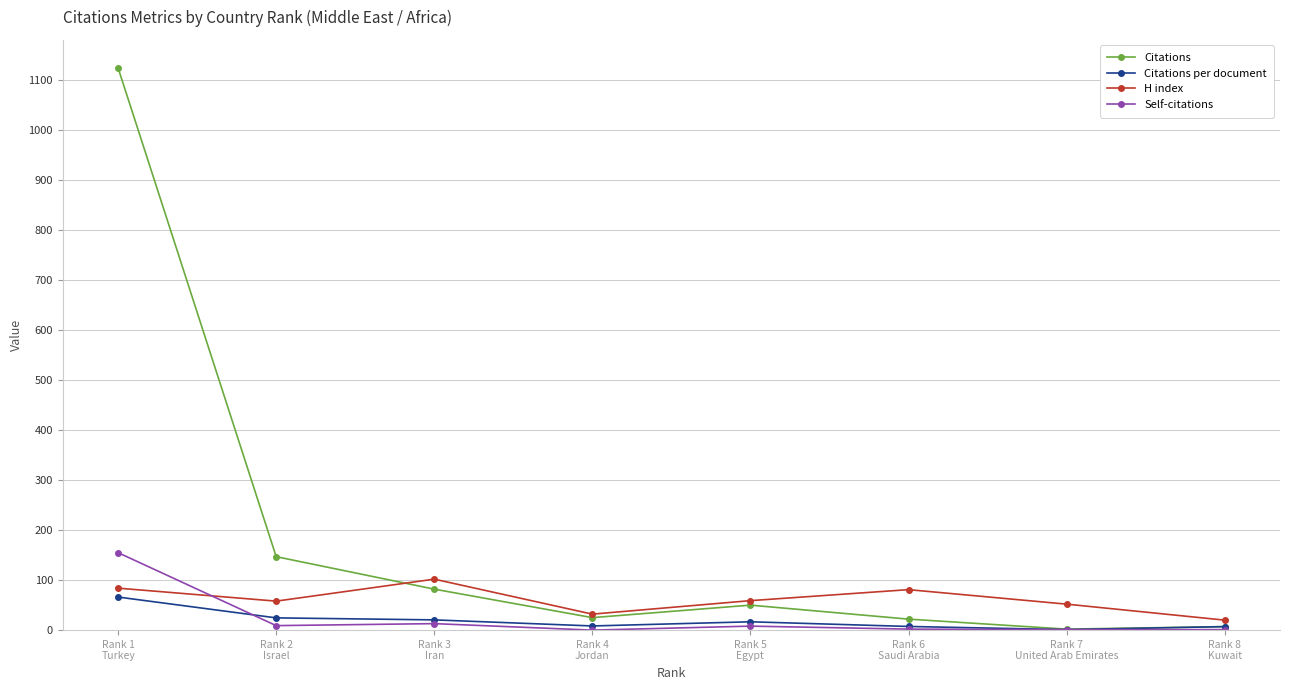

Read the H index value at Rank 3
Iran.

102.0